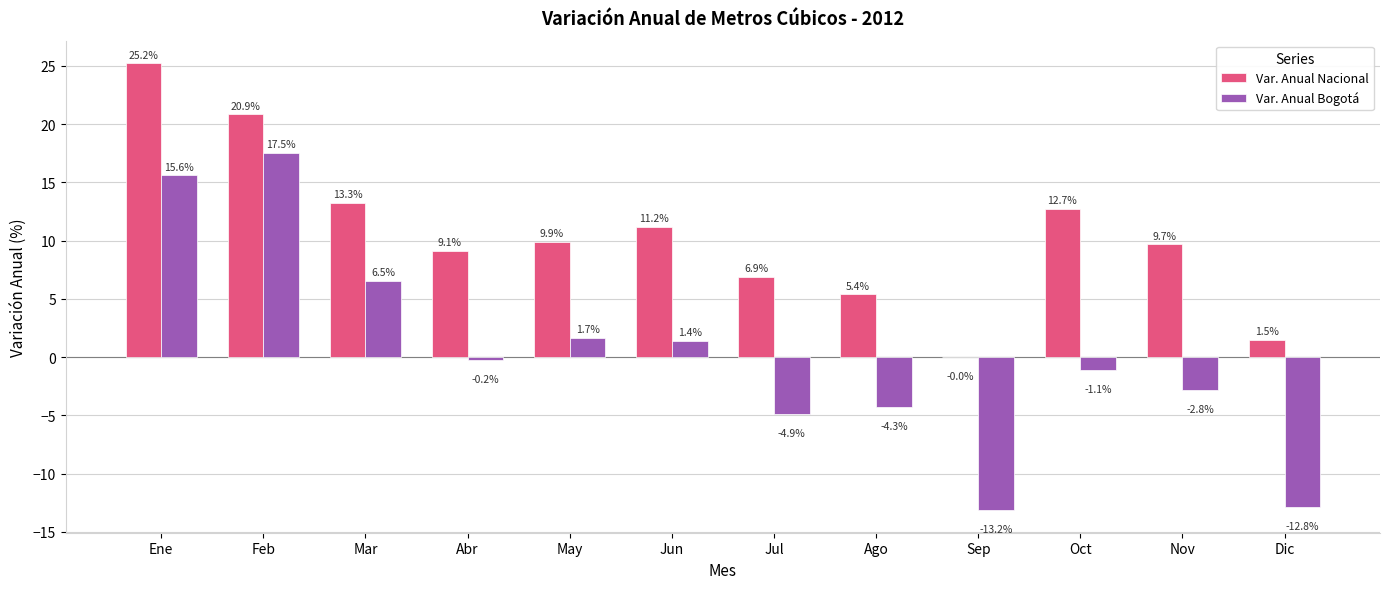

Which series has the widest spread of values?

Var. Anual Bogotá